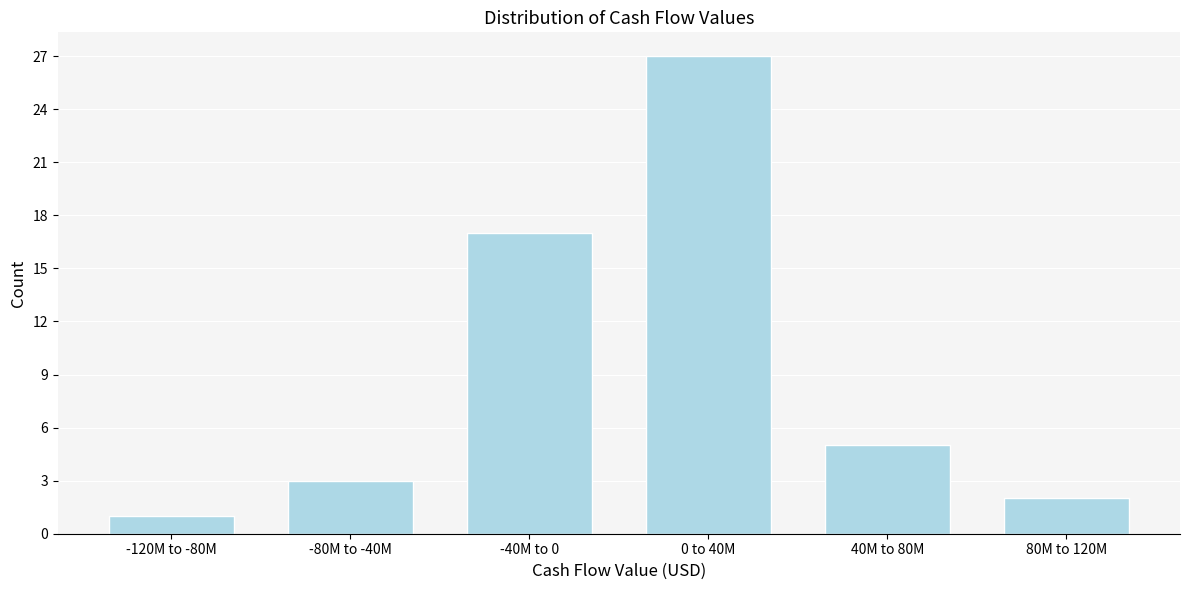

Reading left to right, list all the values displayed in this chart.

-120M to -80M=1	-80M to -40M=3	-40M to 0=17	0 to 40M=27	40M to 80M=5	80M to 120M=2